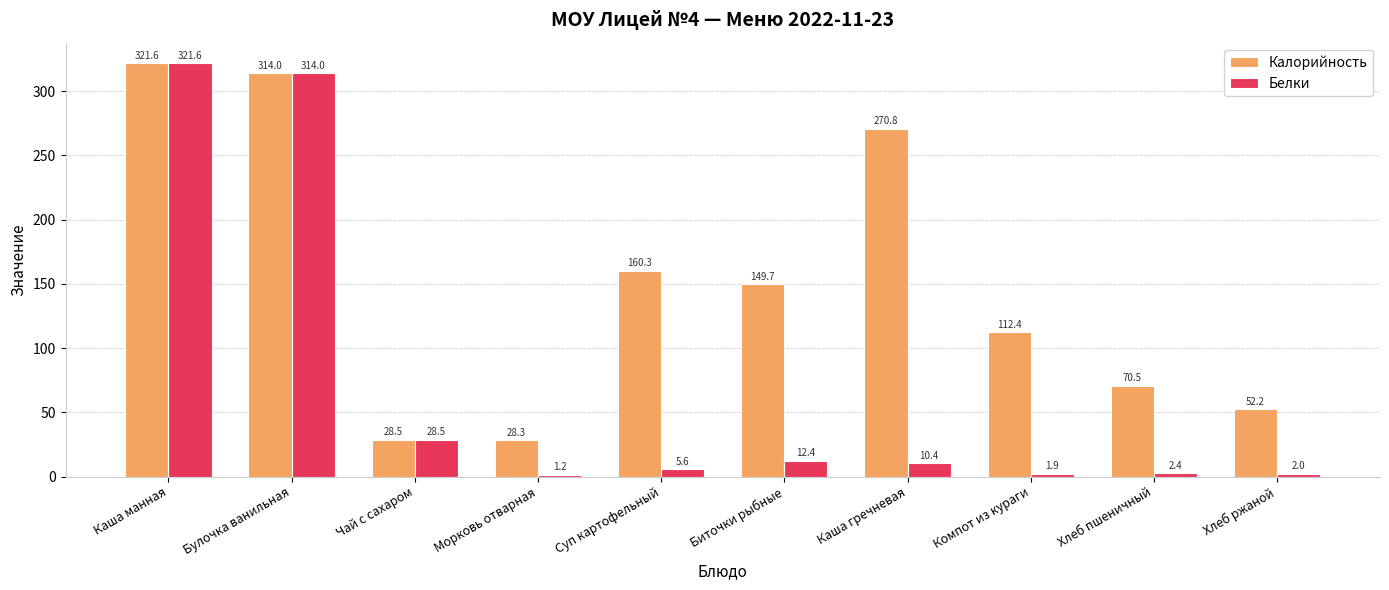

Which category has the lowest value in the Белки series?

Морковь отварная